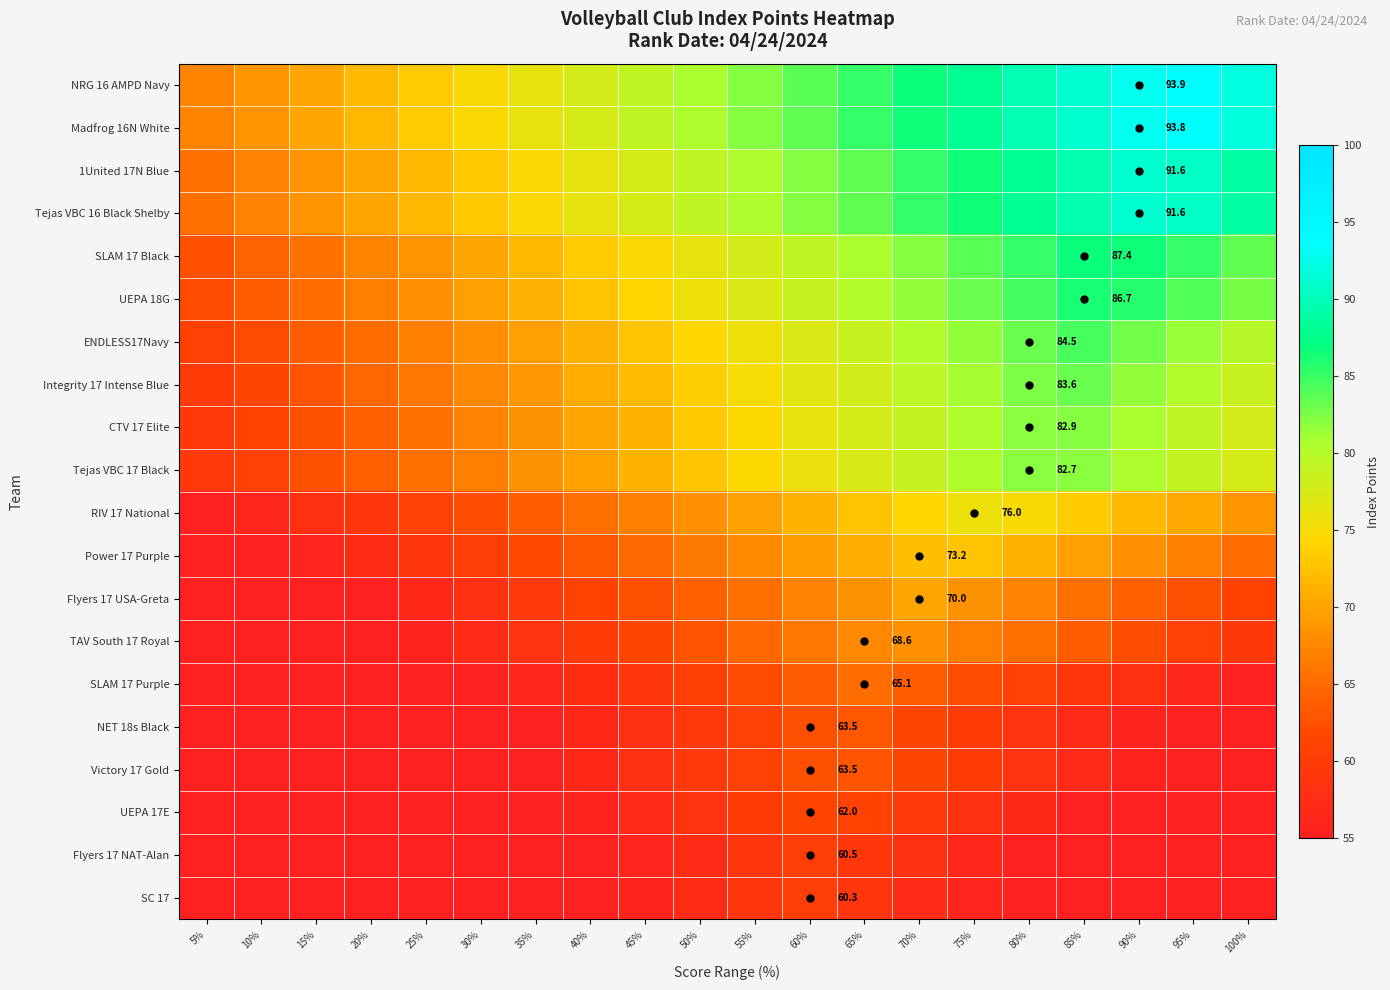

At 20%, list the series in order from smallest to largest.

SC 17, Flyers 17 NAT-Alan, UEPA 17E, Victory 17 Gold, NET 18s Black, SLAM 17 Purple, TAV South 17 Royal, Flyers 17 USA-Greta, Power 17 Purple, RIV 17 National, Tejas VBC 17 Black, CTV 17 Elite, Integrity 17 Intense Blue, ENDLESS17Navy, UEPA 18G, SLAM 17 Black, Tejas VBC 16 Black Shelby, 1United 17N Blue, Madfrog 16N White, NRG 16 AMPD Navy